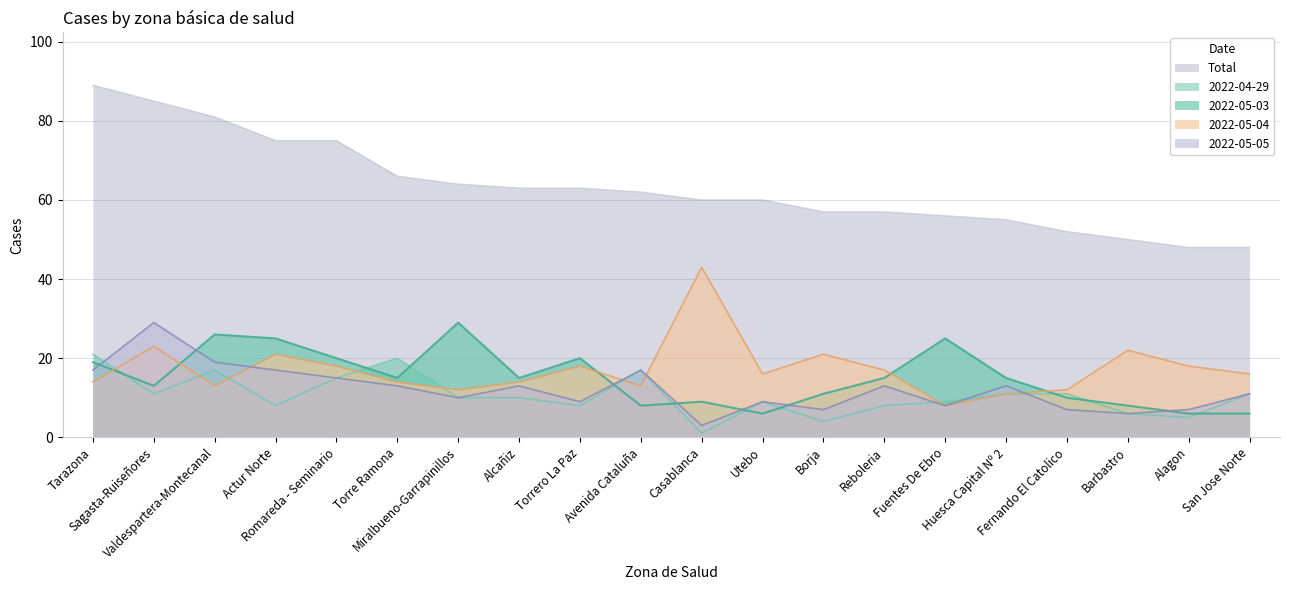

Reading left to right, extract all data points from this chart.

2022-04-29: Tarazona=21	Sagasta-Ruiseñores=11	Valdespartera-Montecanal=17	Actur Norte=8	Romareda - Seminario=15	Torre Ramona=20	Miralbueno-Garrapinillos=10	Alcañiz=10	Torrero La Paz=8	Avenida Cataluña=17	Casablanca=1	Utebo=9	Borja=4	Reboleria=8	Fuentes De Ebro=9	Huesca Capital Nº 2=11	Fernando El Catolico=11	Barbastro=6	Alagon=5	San Jose Norte=11
2022-05-03: Tarazona=19	Sagasta-Ruiseñores=13	Valdespartera-Montecanal=26	Actur Norte=25	Romareda - Seminario=20	Torre Ramona=15	Miralbueno-Garrapinillos=29	Alcañiz=15	Torrero La Paz=20	Avenida Cataluña=8	Casablanca=9	Utebo=6	Borja=11	Reboleria=15	Fuentes De Ebro=25	Huesca Capital Nº 2=15	Fernando El Catolico=10	Barbastro=8	Alagon=6	San Jose Norte=6
2022-05-04: Tarazona=14	Sagasta-Ruiseñores=23	Valdespartera-Montecanal=13	Actur Norte=21	Romareda - Seminario=18	Torre Ramona=14	Miralbueno-Garrapinillos=12	Alcañiz=14	Torrero La Paz=18	Avenida Cataluña=13	Casablanca=43	Utebo=16	Borja=21	Reboleria=17	Fuentes De Ebro=8	Huesca Capital Nº 2=11	Fernando El Catolico=12	Barbastro=22	Alagon=18	San Jose Norte=16
2022-05-05: Tarazona=17	Sagasta-Ruiseñores=29	Valdespartera-Montecanal=19	Actur Norte=17	Romareda - Seminario=15	Torre Ramona=13	Miralbueno-Garrapinillos=10	Alcañiz=13	Torrero La Paz=9	Avenida Cataluña=17	Casablanca=3	Utebo=9	Borja=7	Reboleria=13	Fuentes De Ebro=8	Huesca Capital Nº 2=13	Fernando El Catolico=7	Barbastro=6	Alagon=7	San Jose Norte=11
Total: Tarazona=89	Sagasta-Ruiseñores=85	Valdespartera-Montecanal=81	Actur Norte=75	Romareda - Seminario=75	Torre Ramona=66	Miralbueno-Garrapinillos=64	Alcañiz=63	Torrero La Paz=63	Avenida Cataluña=62	Casablanca=60	Utebo=60	Borja=57	Reboleria=57	Fuentes De Ebro=56	Huesca Capital Nº 2=55	Fernando El Catolico=52	Barbastro=50	Alagon=48	San Jose Norte=48